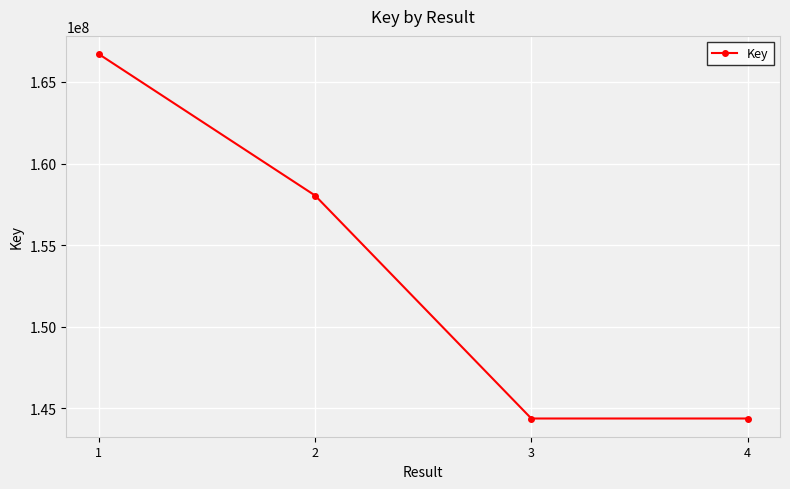

Does the chart have visible grid lines?

Yes